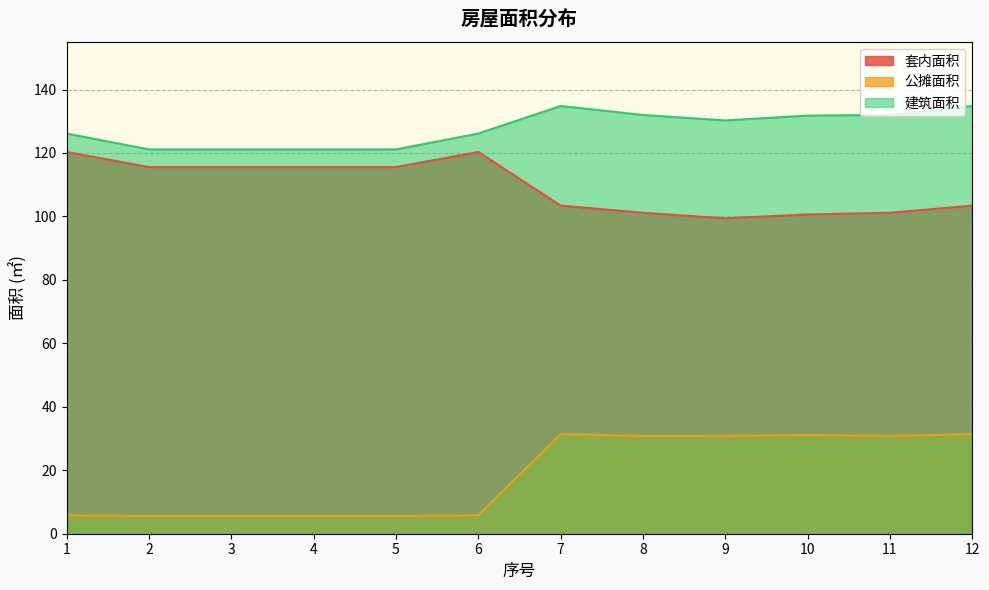

True or false: 公摊面积 has a value of 3.7 at 3.

False